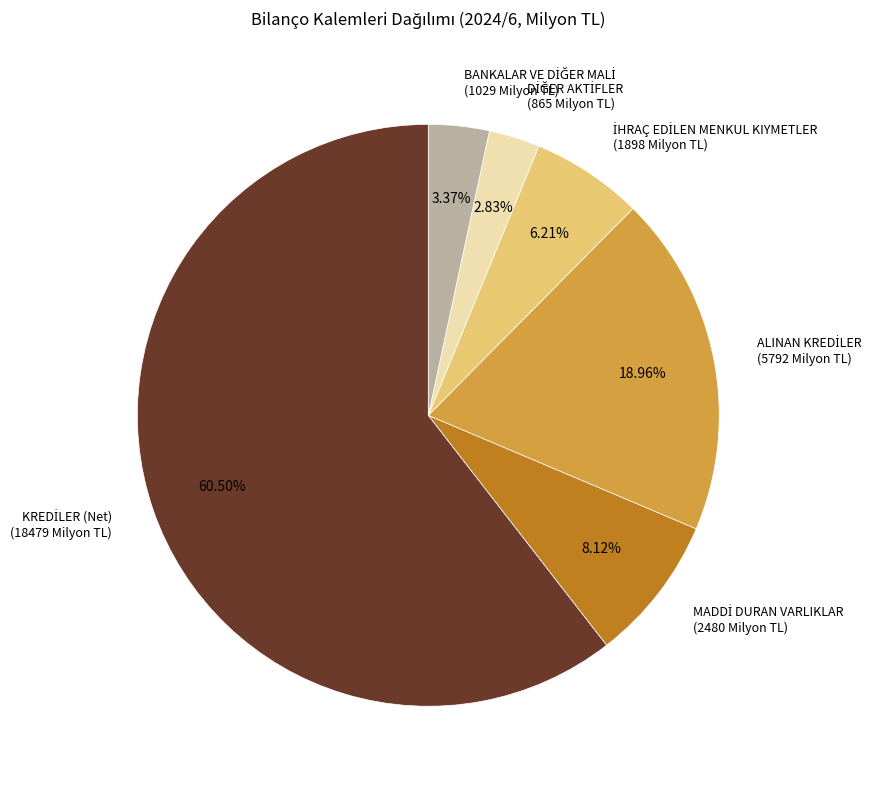

Is there a majority slice in this chart?

Yes